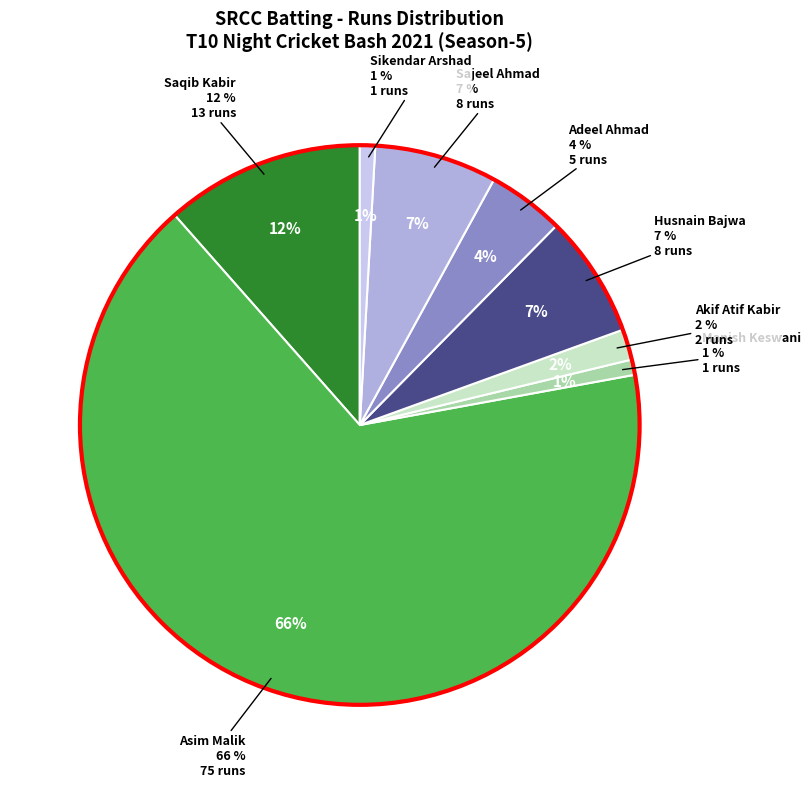

Which slice represents more than half of the pie?

Asim Malik